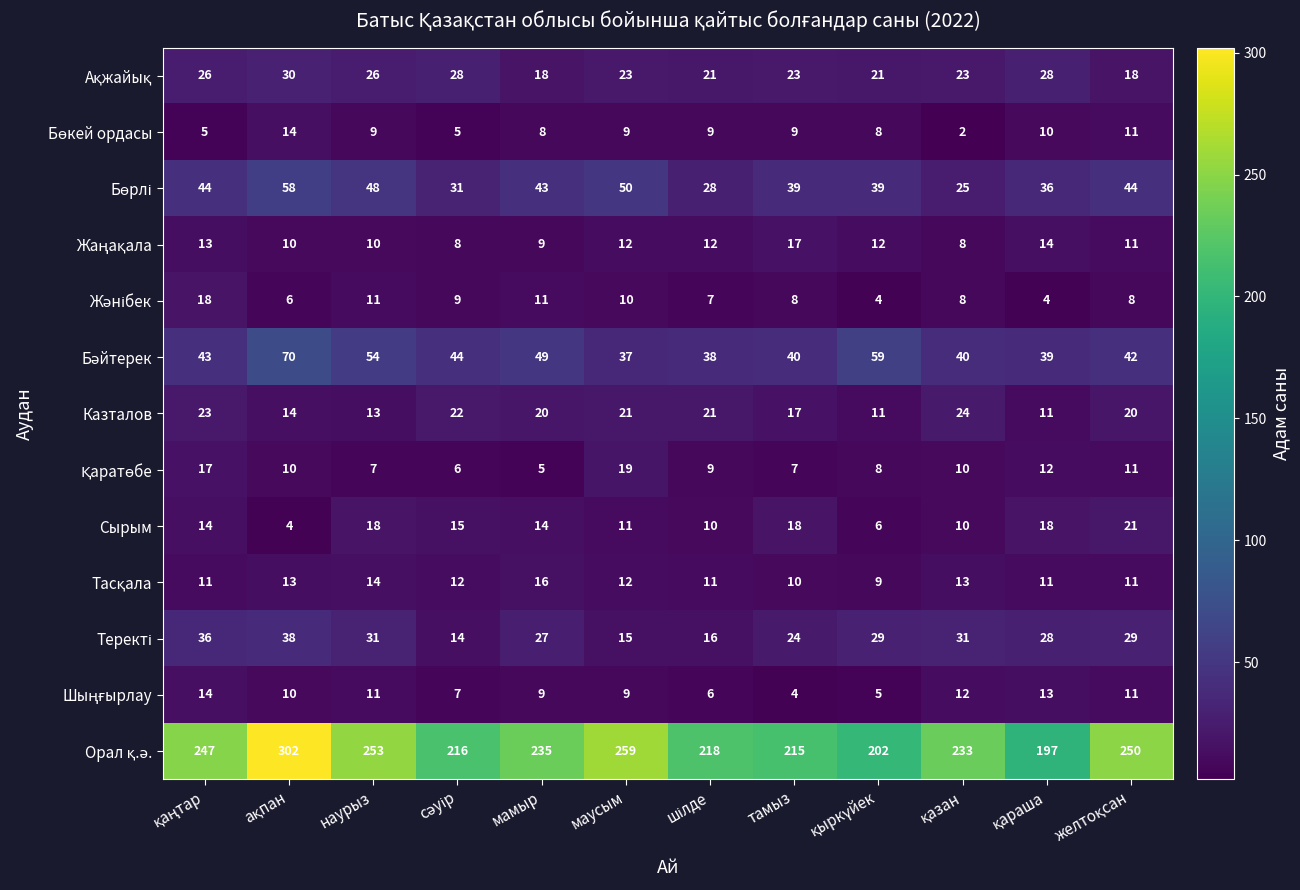

What is the total value across all series at наурыз?

505